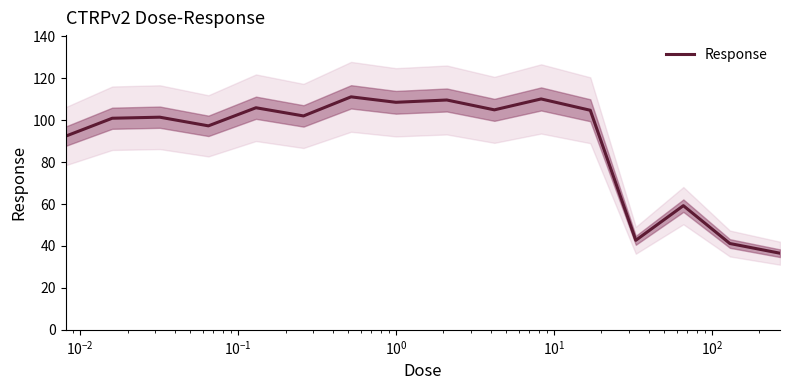

What is the highest value of the Response series?

111.1